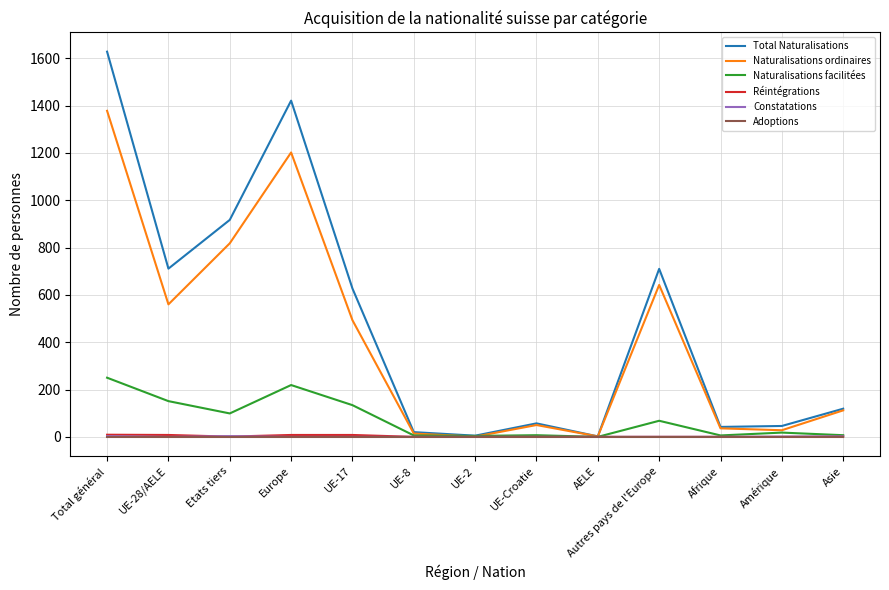

Between Total général and UE-Croatie, which series saw the biggest shift?

Total Naturalisations